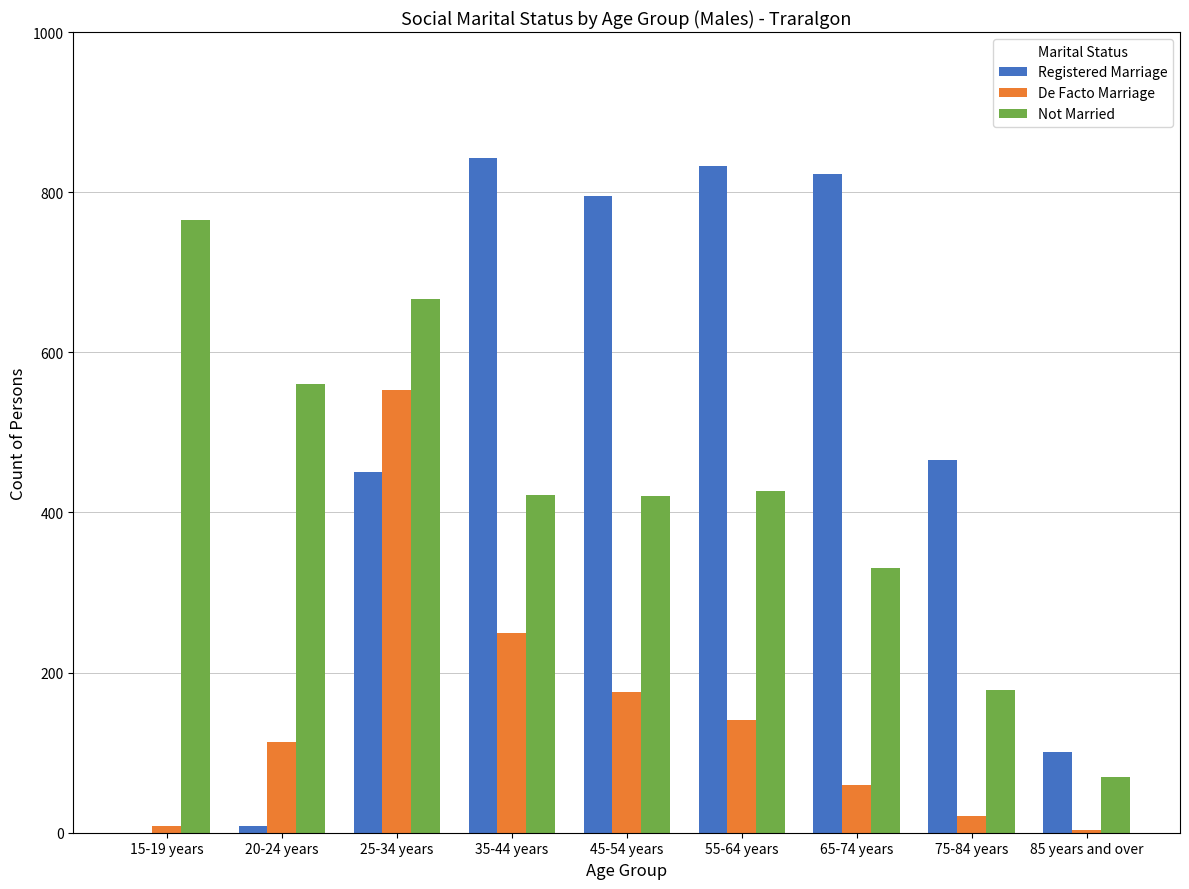

How many distinct data groups are displayed?

3